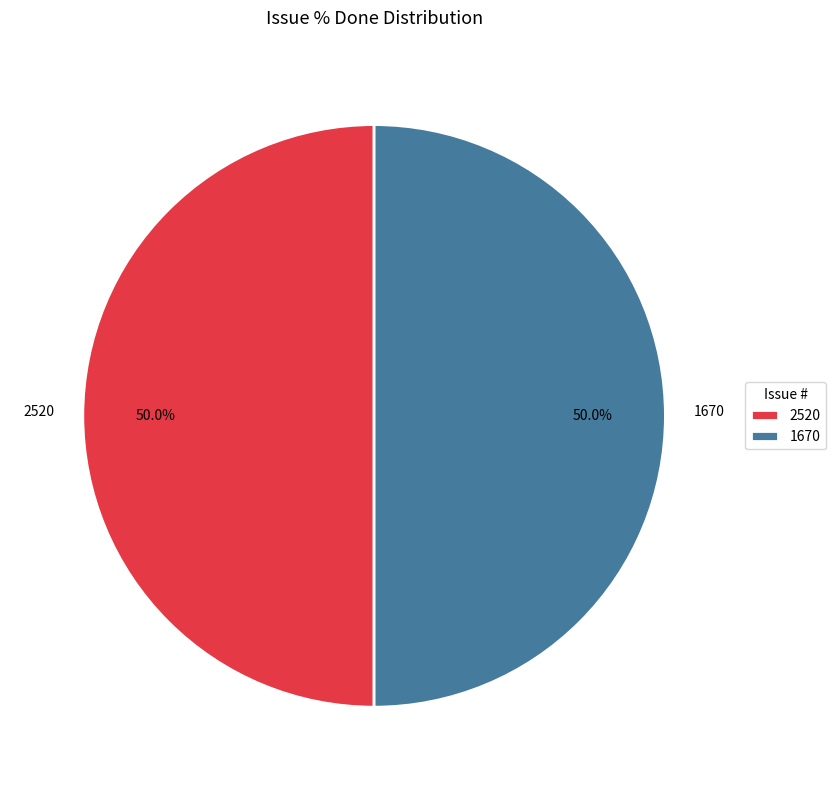

Combined, do 1670 and 2520 account for over 50%?

Yes